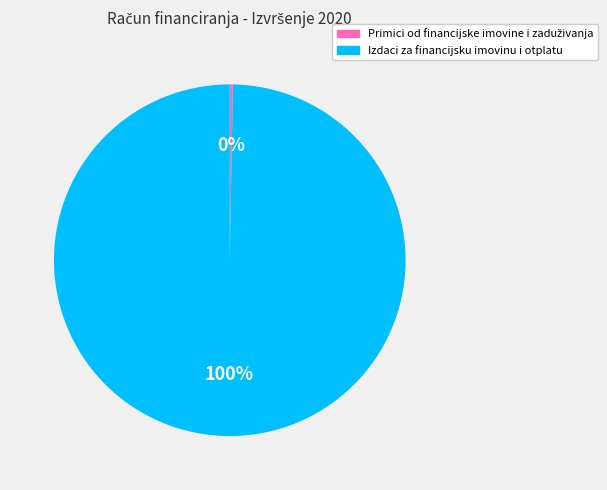

How many segments does this pie chart have?

2